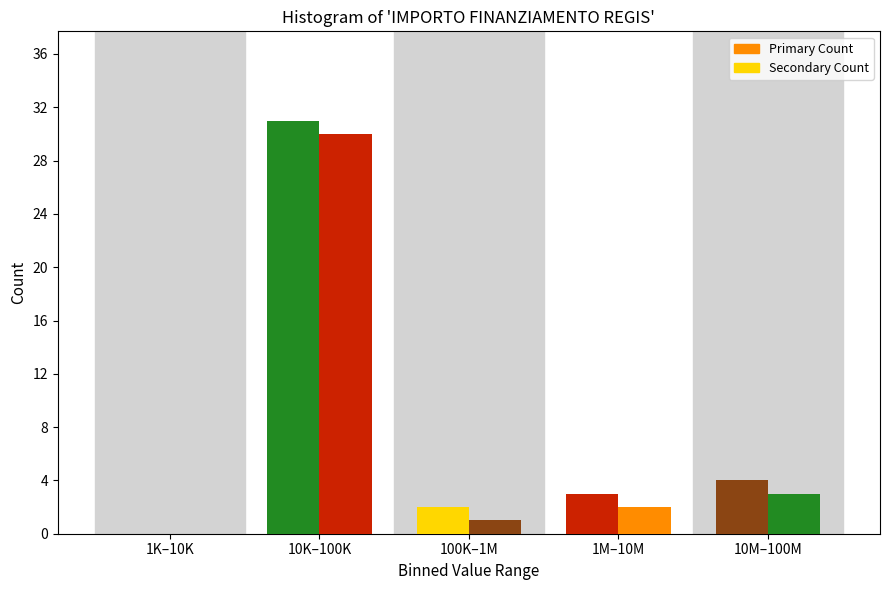

How many distinct data groups are displayed?

2